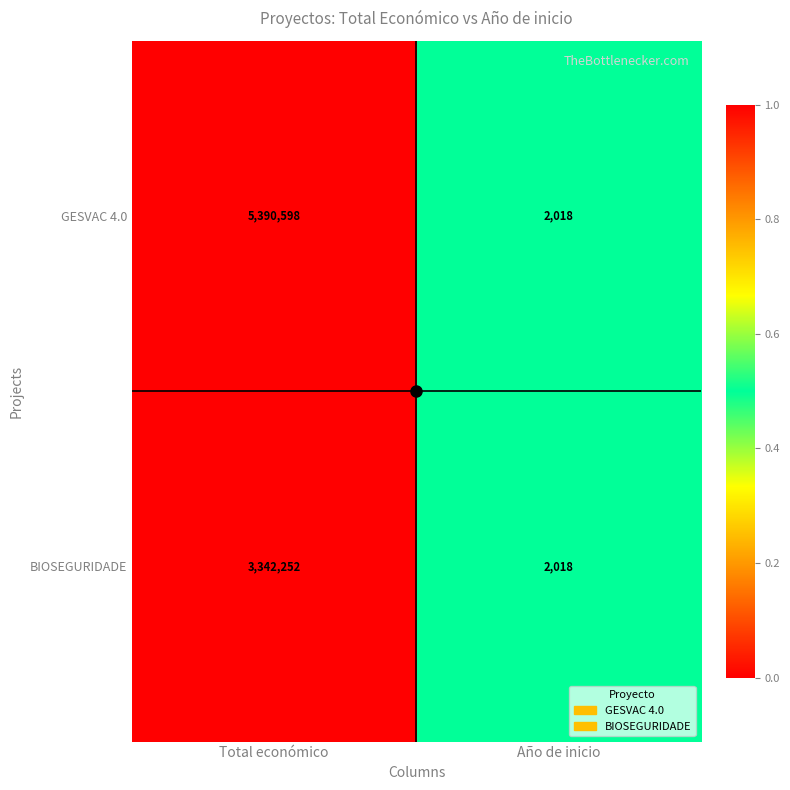

Which label corresponds to the smallest value in the chart?

Año de inicio